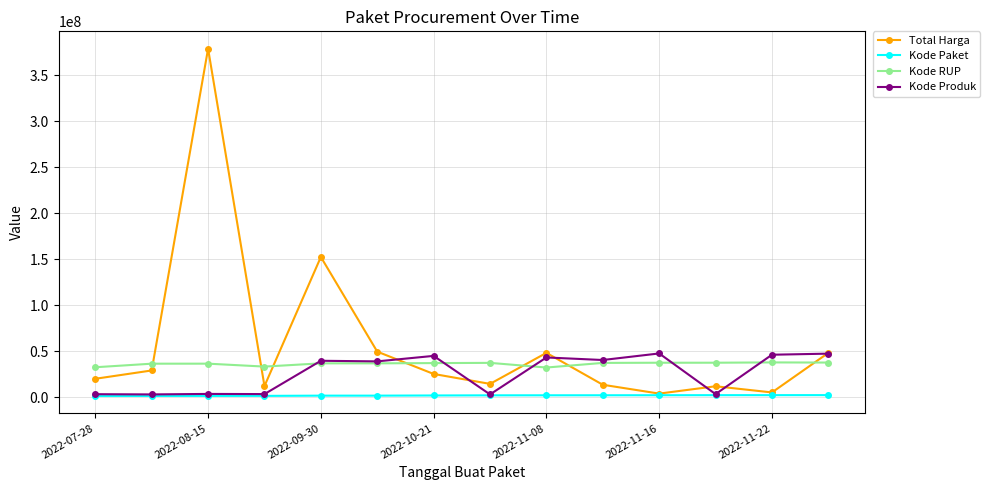

What is the minimum value for Kode Produk?

2936620